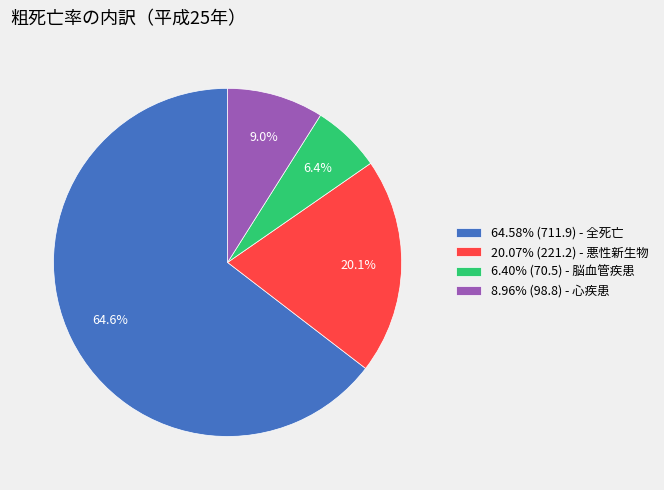

Approximately how many times larger is the value at 6.40% (70.5) - 脳血管疾患 compared to 8.96% (98.8) - 心疾患?

0.7